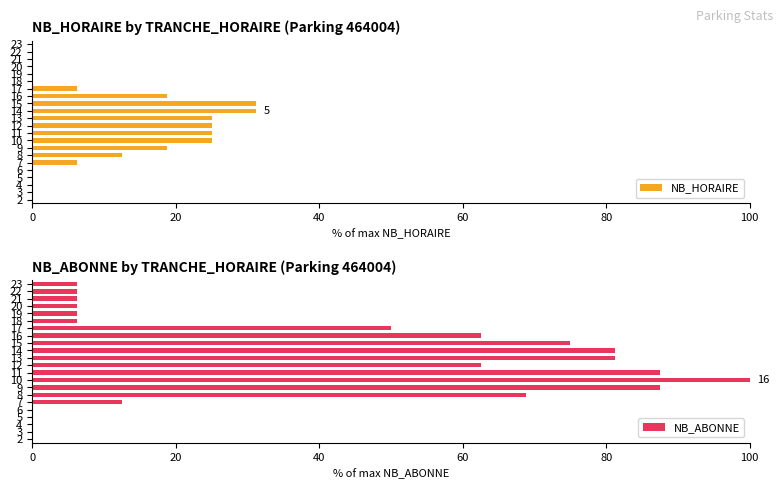

The value of NB_HORAIRE at 9 is 18.8. True or false?

True